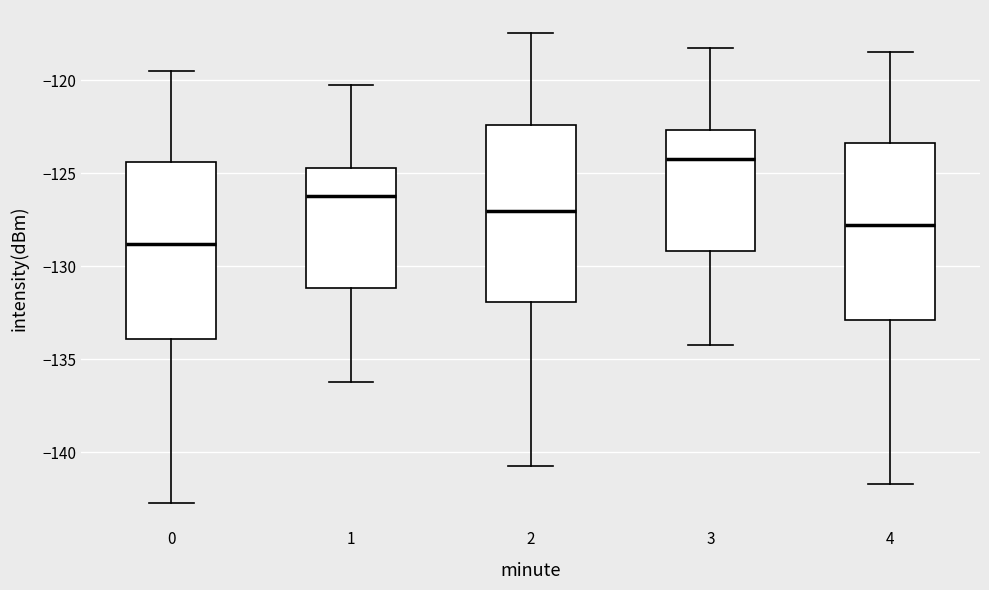

Where does the median line of the box at x = 4 sit on the y-axis? The values are not printed on the chart, so give them approximately, as read against the axis.

-128.0